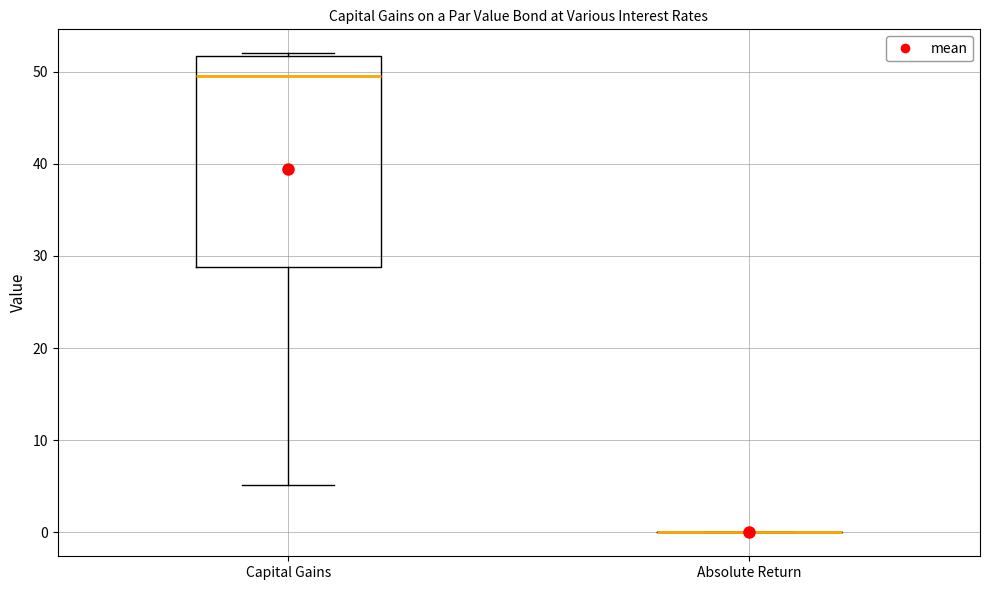

Where is the upper edge of the box for Capital Gains on the y-axis? The values are not printed on the chart, so give them approximately, as read against the axis.

52